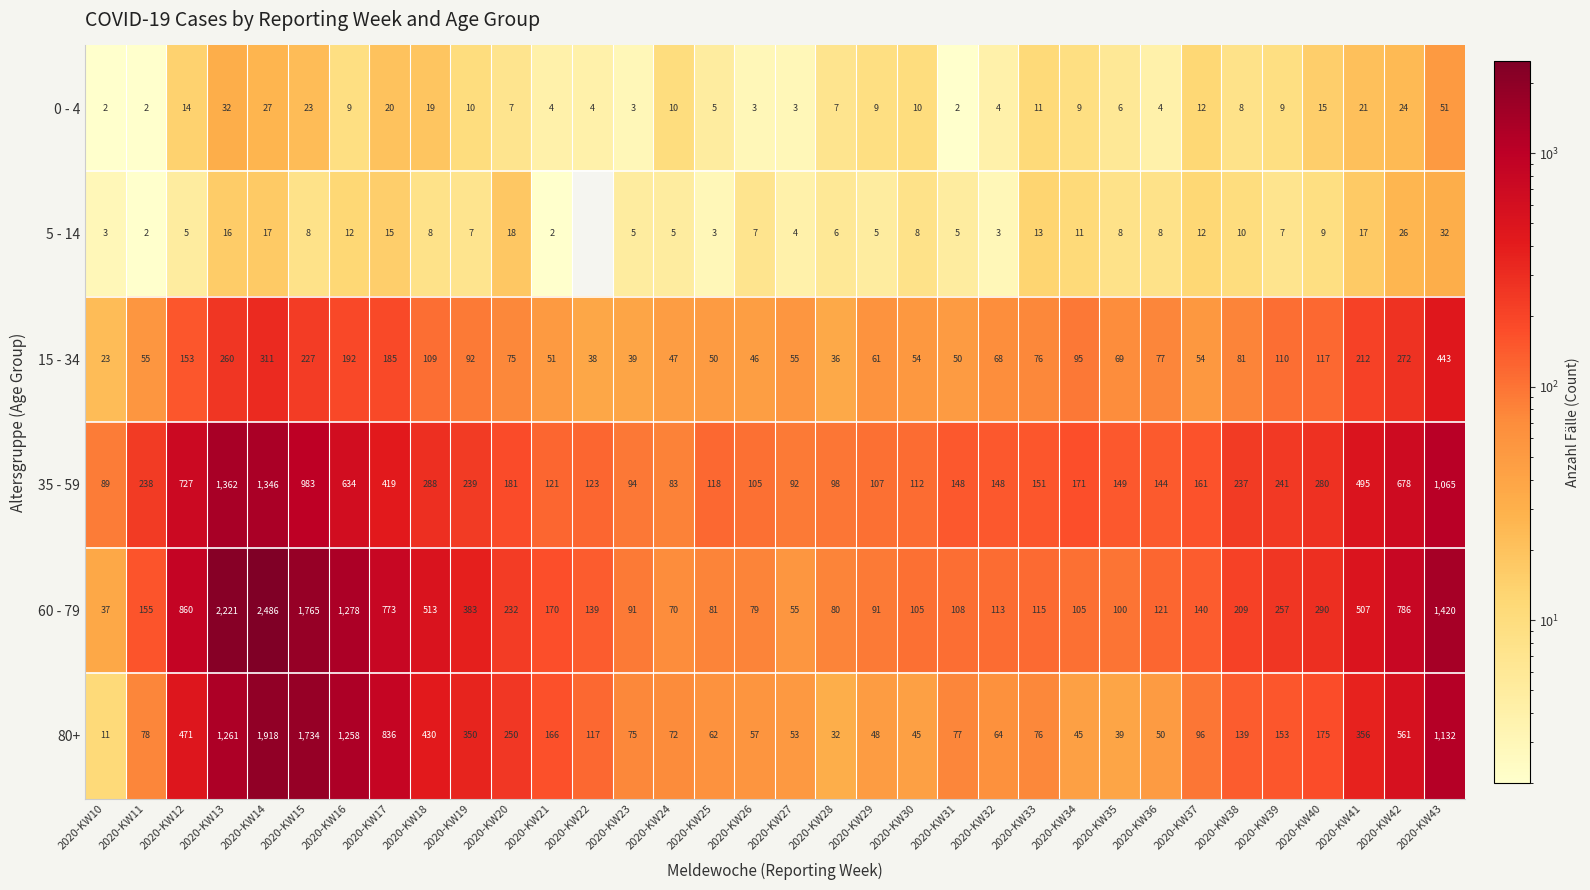

What is the spread (max minus min) of values at 2020-KW41?

490